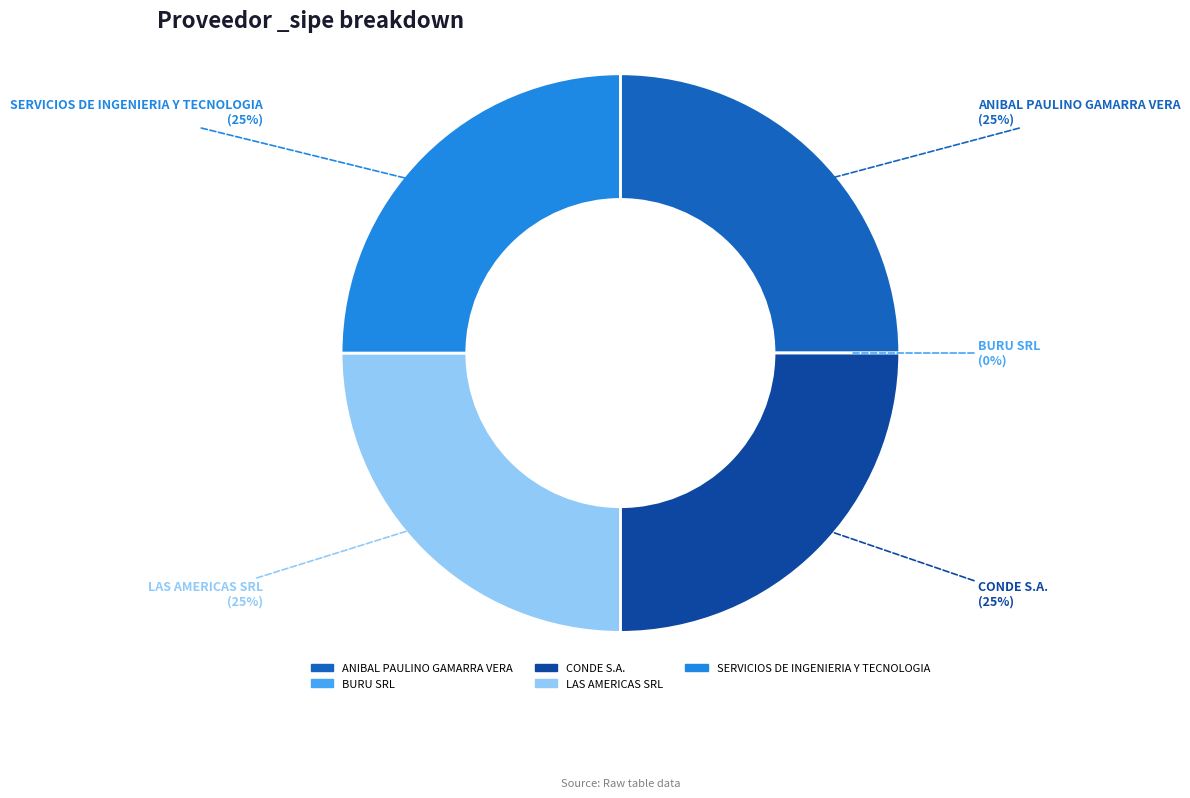

Is SERVICIOS DE INGENIERIA Y TECNOLOGIA the majority of the pie?

No